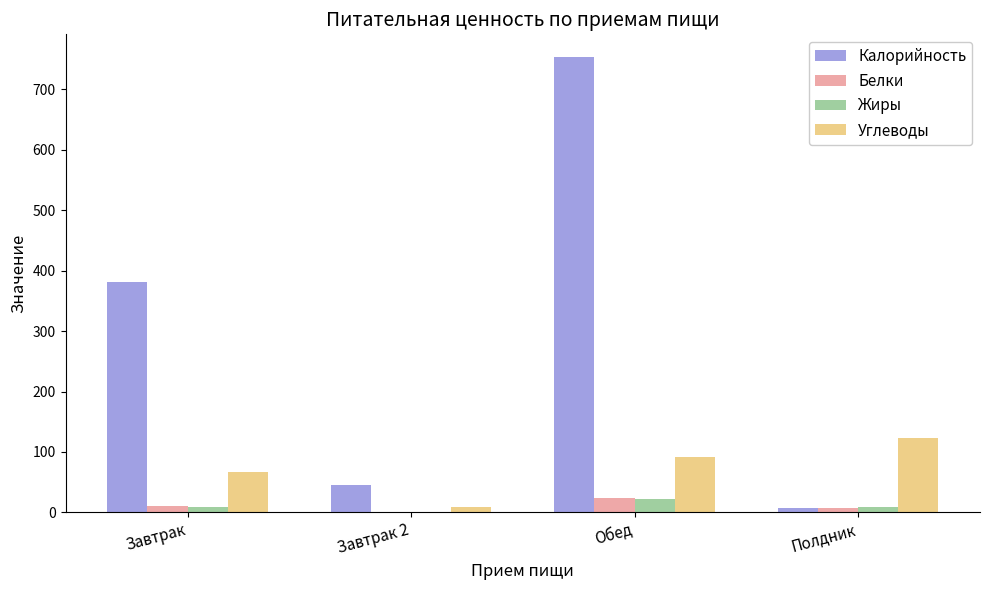

Between Завтрак 2 and Полдник, which series saw the biggest shift?

Углеводы